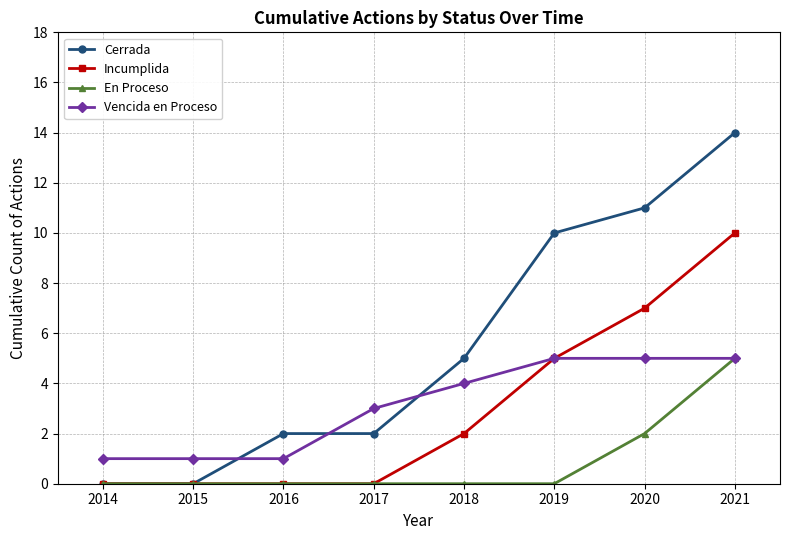

Reading left to right, transcribe all the data shown in this chart.

Cerrada: 0	0	2	2	5	10	11	14
Incumplida: 0	0	0	0	2	5	7	10
En Proceso: 0	0	0	0	0	0	2	5
Vencida en Proceso: 1	1	1	3	4	5	5	5